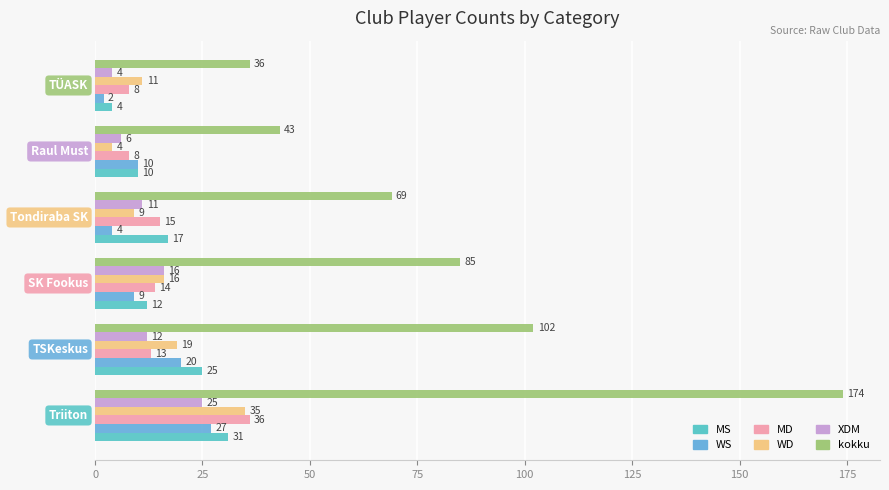

What are all the series names shown in the legend?

MS, WS, MD, WD, XDM, kokku